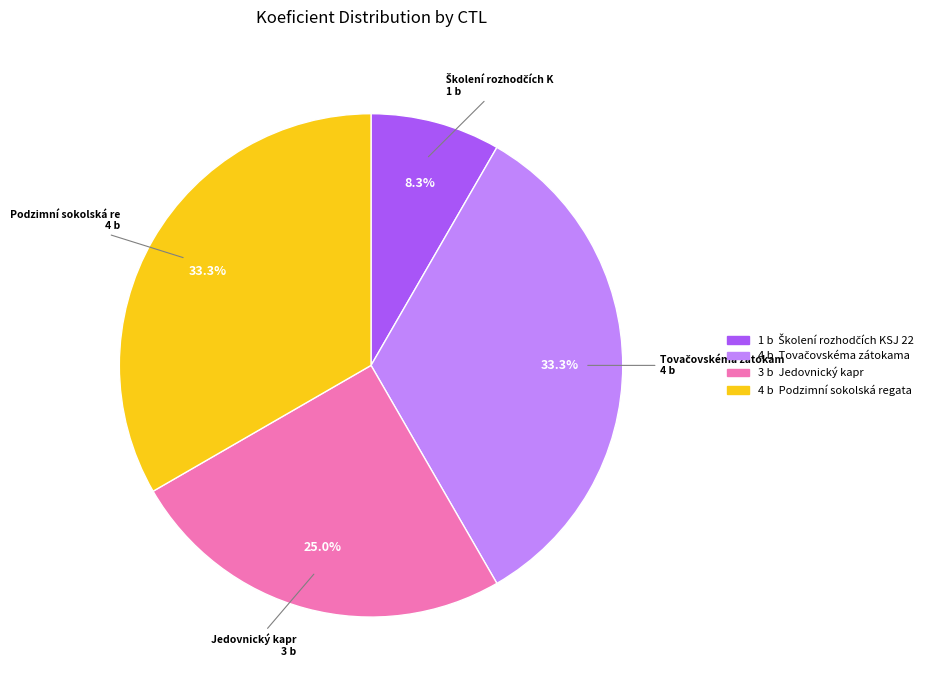

Is there a majority slice in this chart?

No